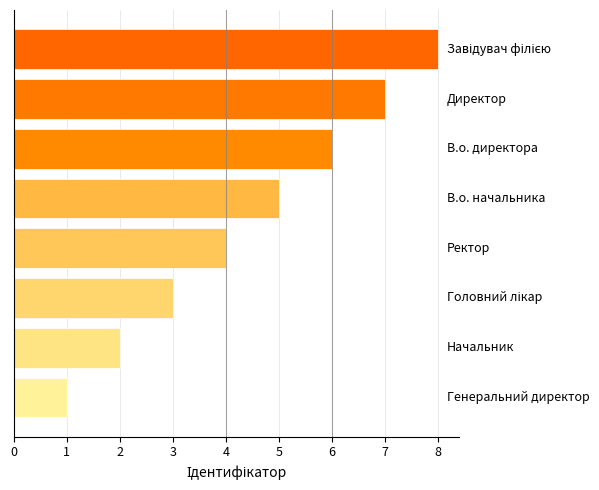

What is the difference between the maximum and minimum values?

7